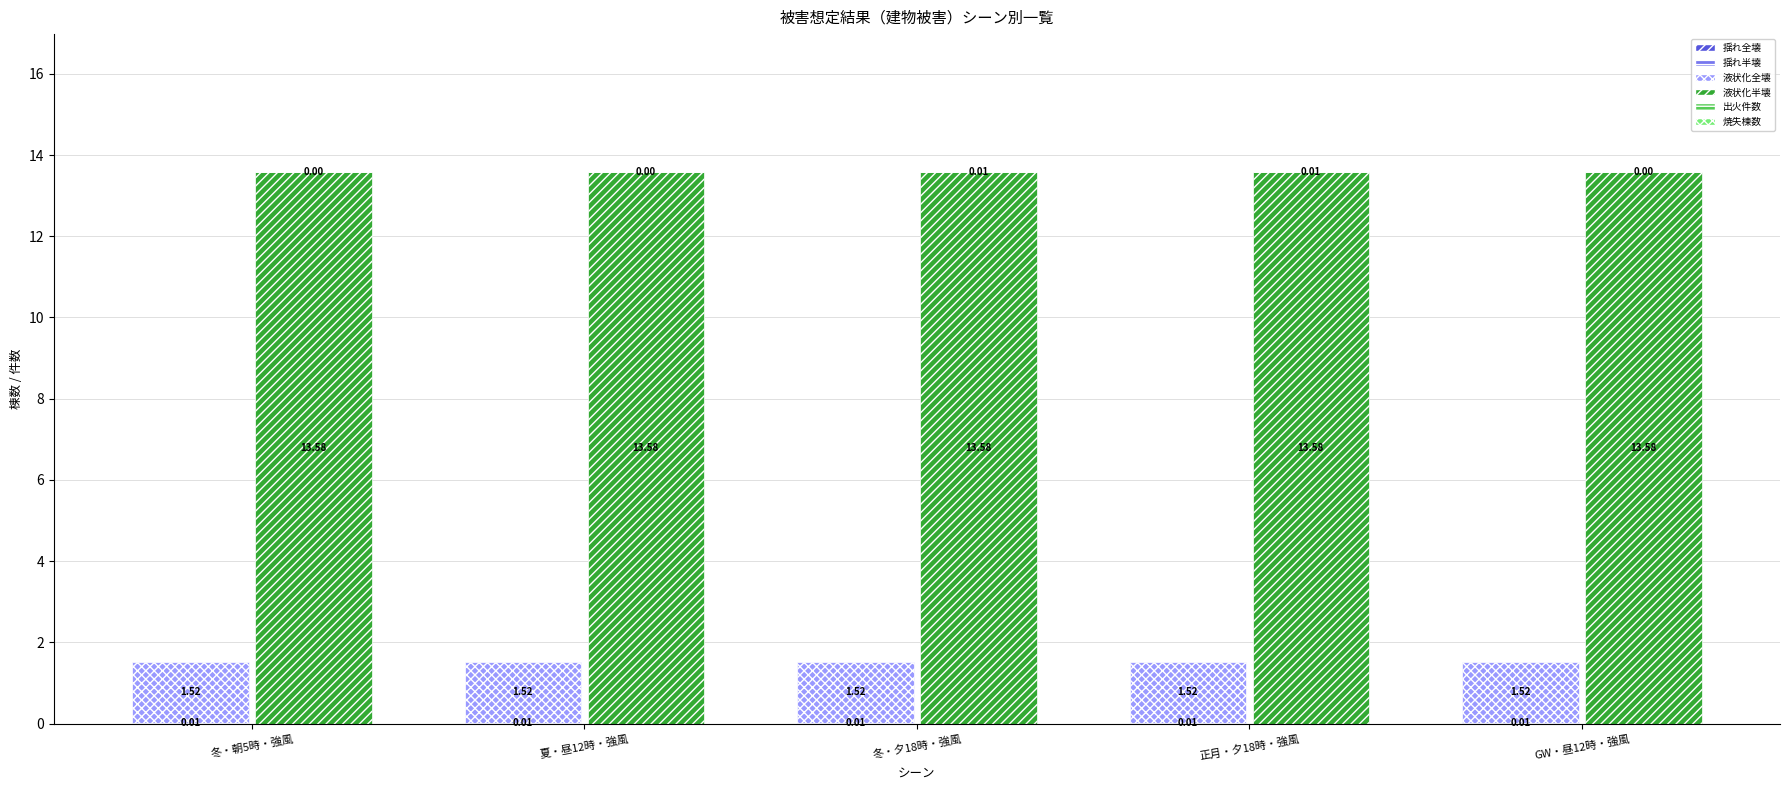

Is it true that 出火件数 equals 0.0 at 冬・朝5時・強風?

False